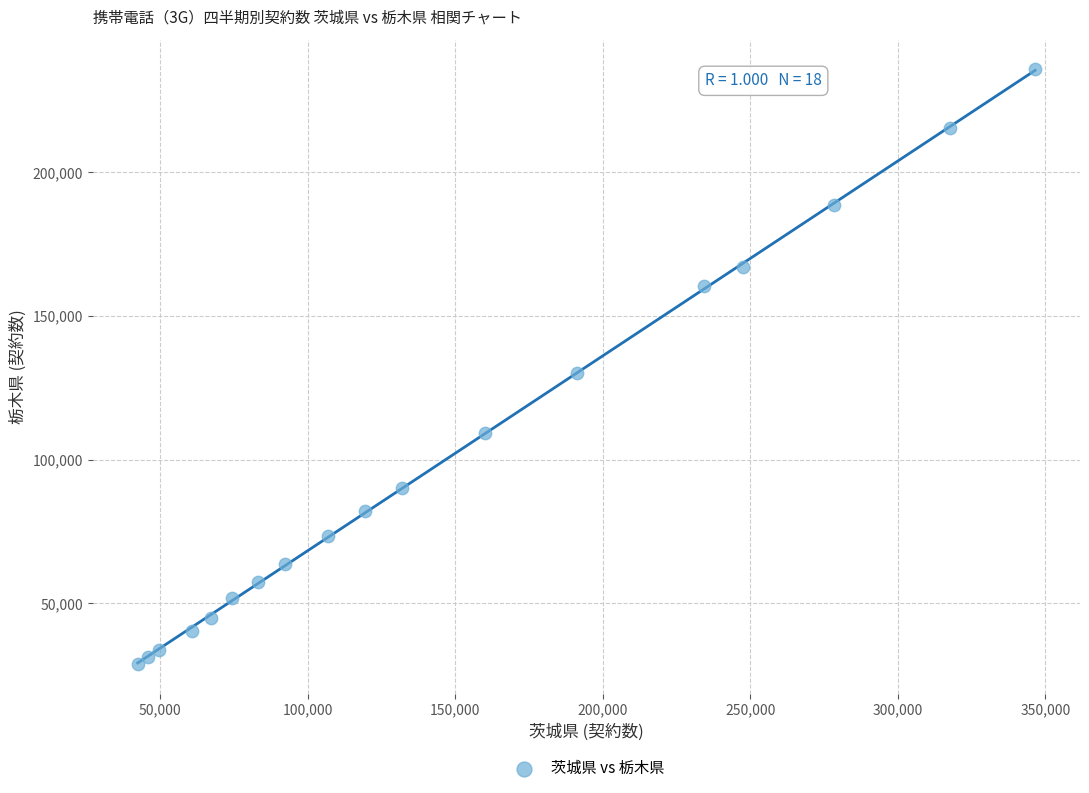

What is the range of X values (max minus min)?

304161